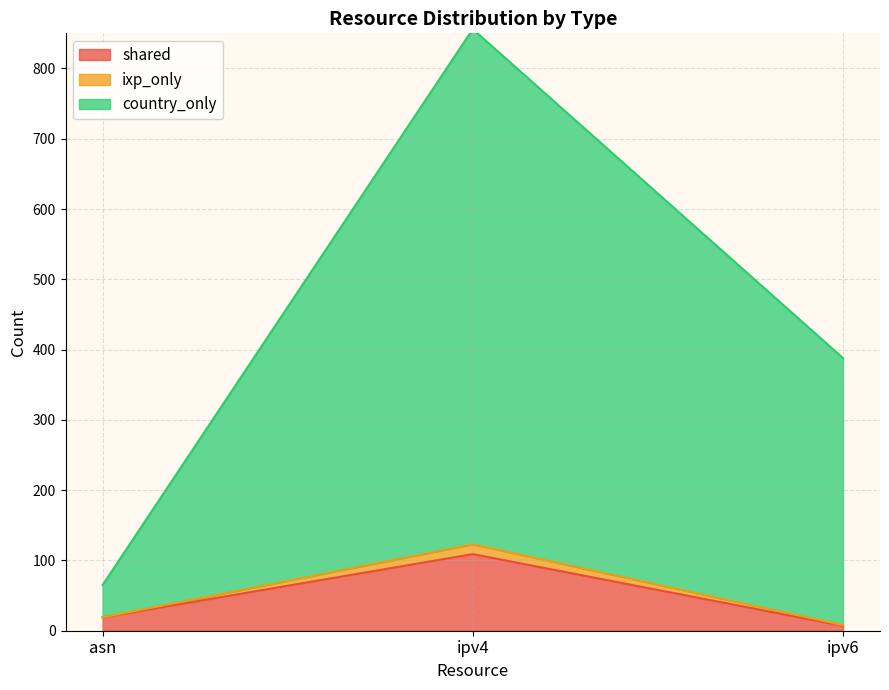

Is the value of ixp_only at ipv6 greater than the value of country_only at ipv4?

No